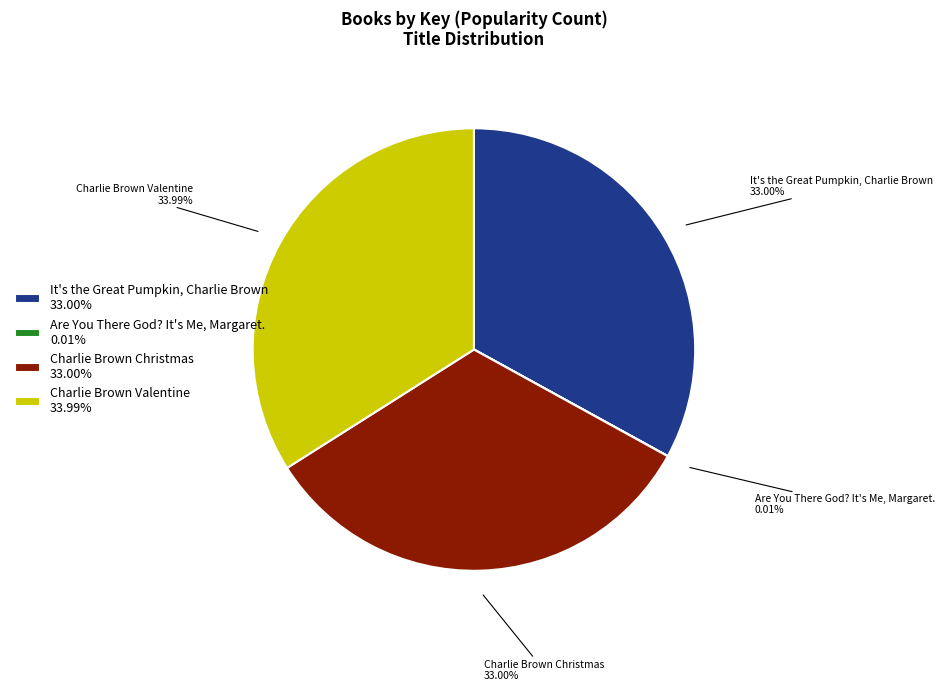

Is there any slice that represents more than half of the pie?

No